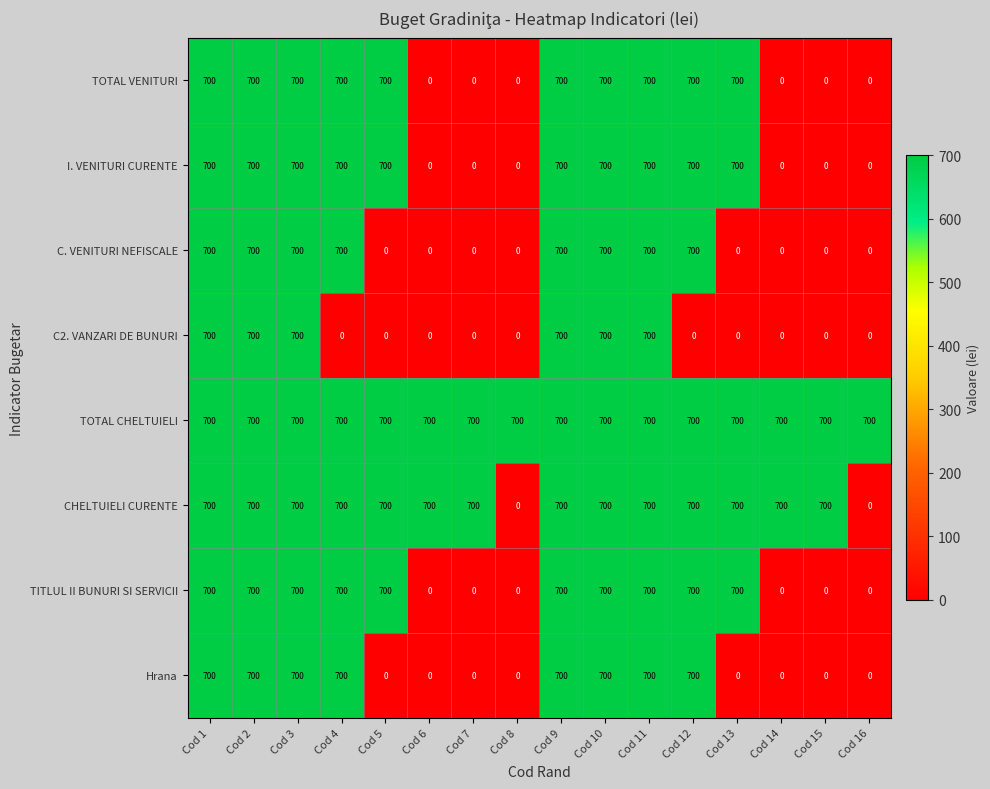

What is the spread (max minus min) of values at Cod 7?

700